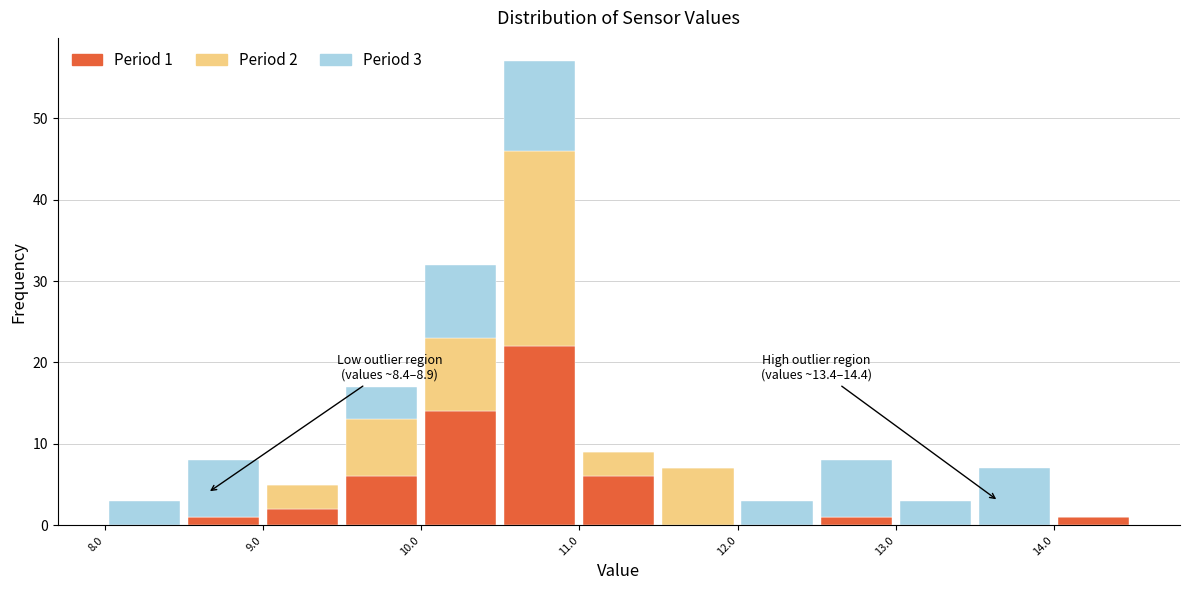

Which range on the x-axis has the tallest stacked bar (by total height)?

10.5 to 11.0